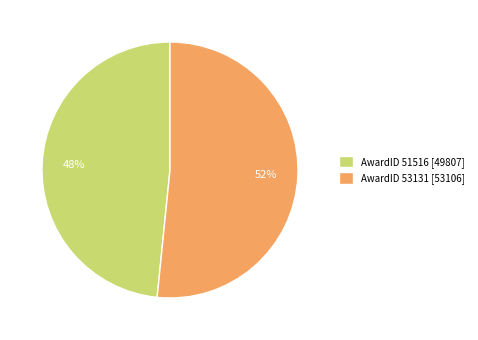

Is the sum of AwardID 51516 [49807] and AwardID 53131 [53106] greater than half?

Yes